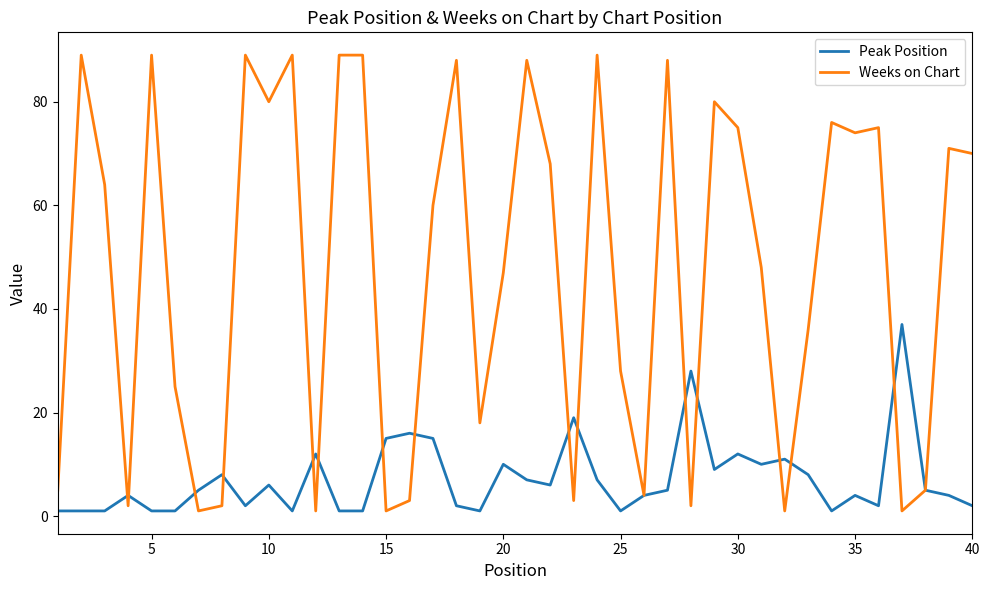

List the series in order of their peak value, lowest first.

Peak Position, Weeks on Chart